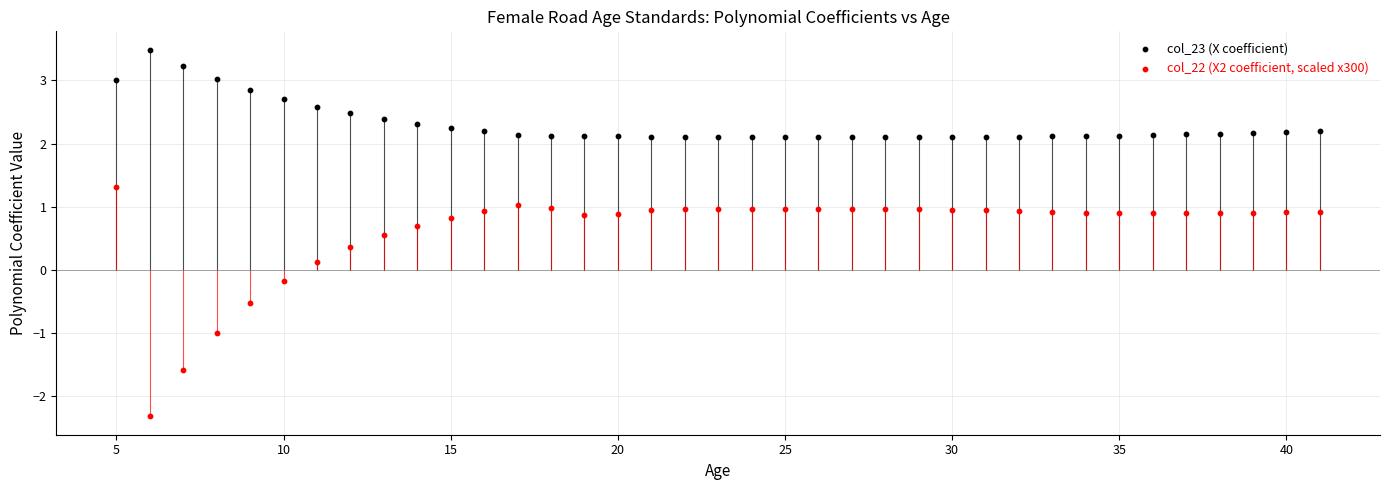

What are all the series names shown in the legend?

col_23 (X coefficient), col_22 (X2 coefficient, scaled x300)